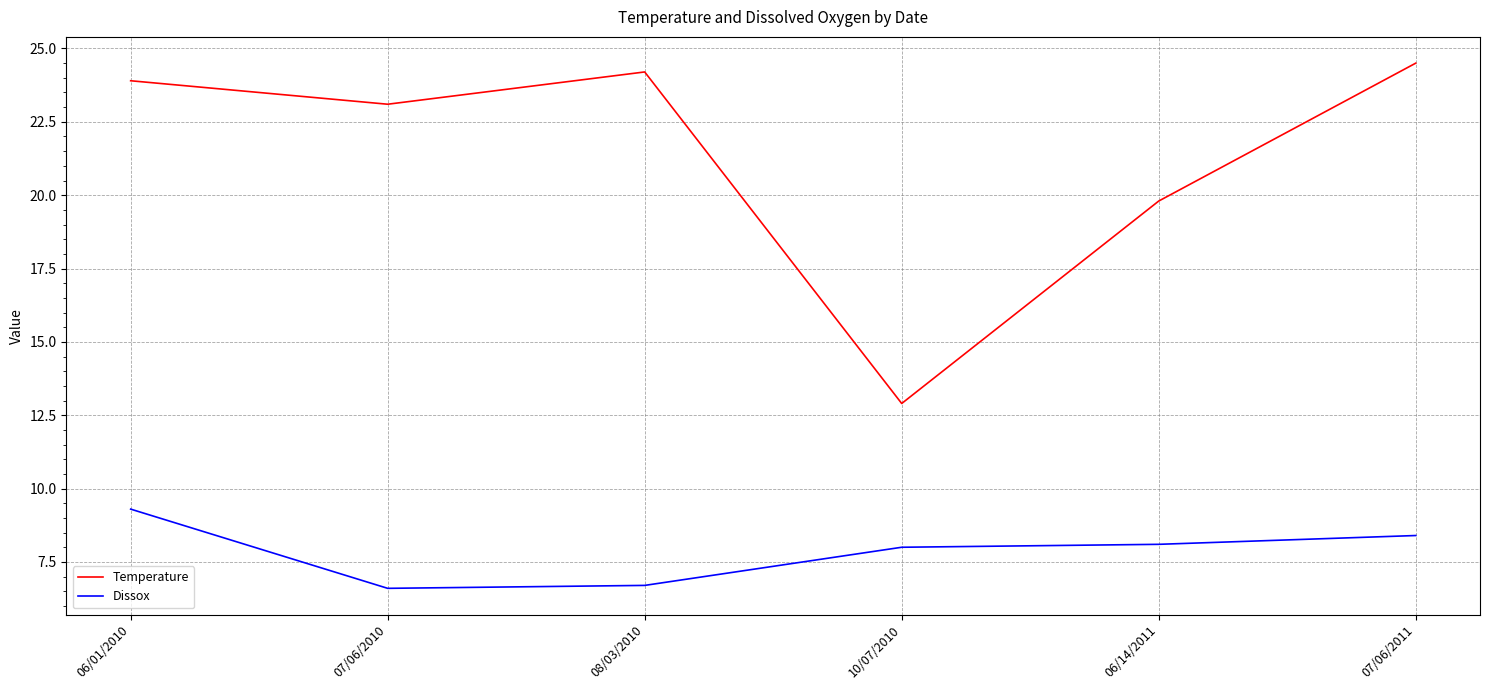

What position from the right is 06/01/2010?

6